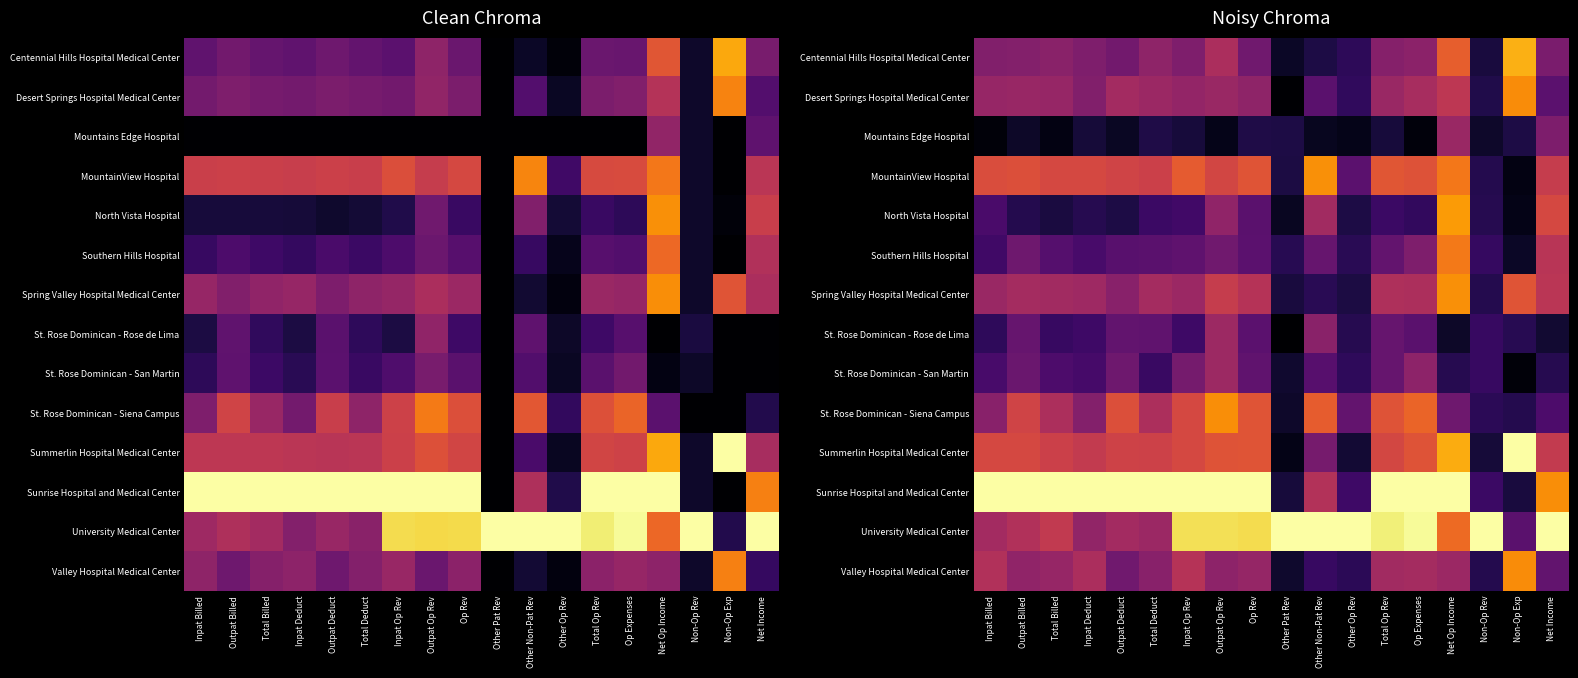

What is the total value across all series at Inpat Op Rev?

6.4